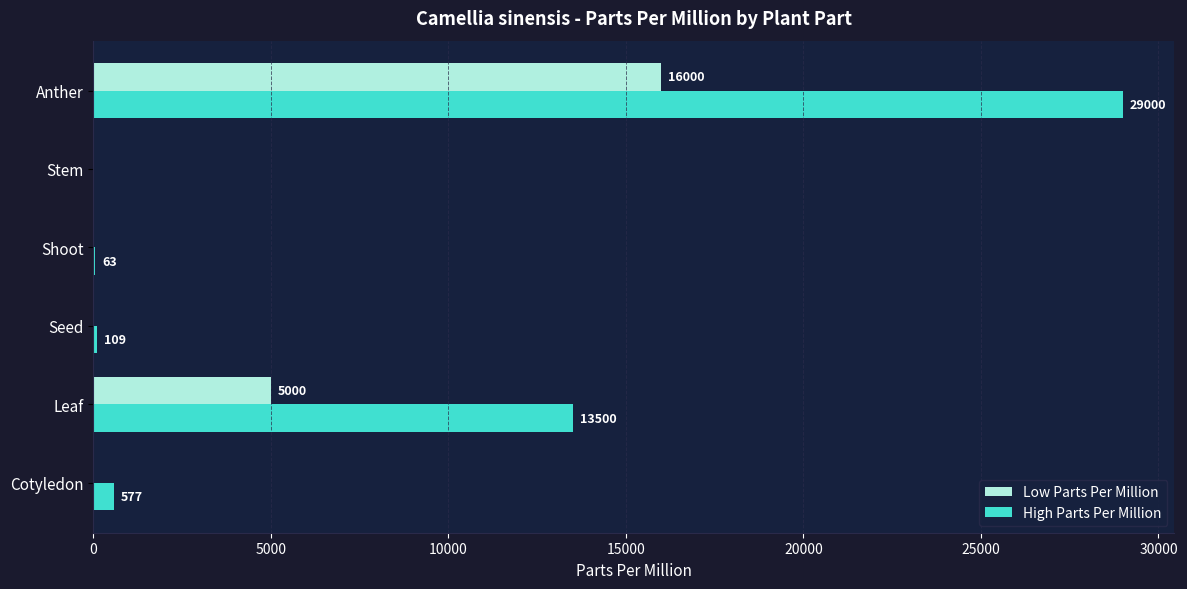

The value of Low Parts Per Million at Anther is 16000. True or false?

True